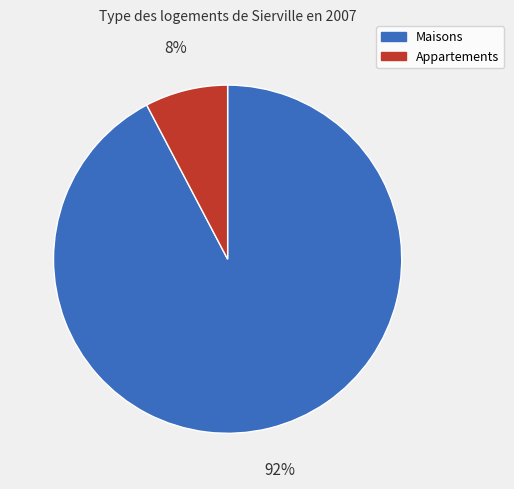

Is Appartements the majority of the pie?

No